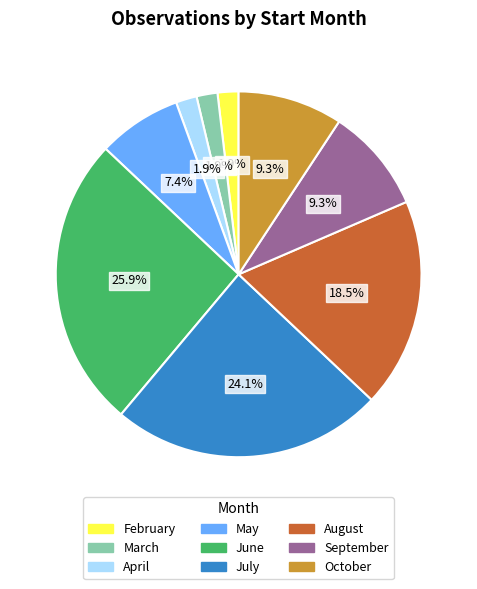

Which slice is the largest?

June